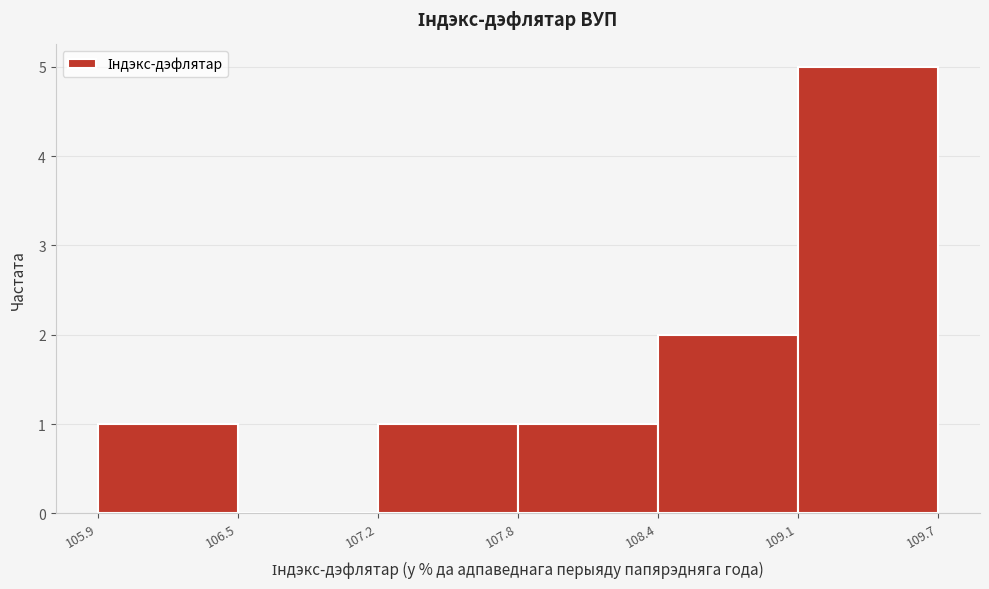

Reading left to right, list every bar in this chart as the range it spans on the x-axis followed by its height. The values are not printed on the chart, so give them approximately, as read against the axis.

105.9 to 106.5: 1
106.5 to 107.2: 0
107.2 to 107.8: 1
107.8 to 108.4: 1
108.4 to 109.1: 2
109.1 to 109.7: 5